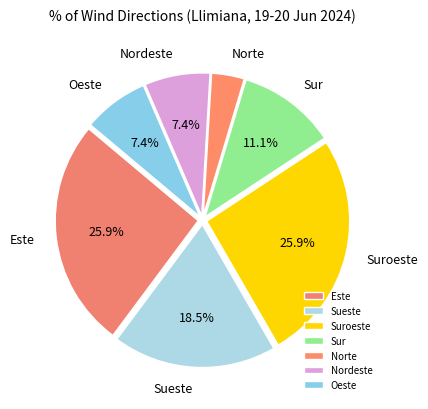

Which has a higher value, Nordeste or Norte?

Nordeste